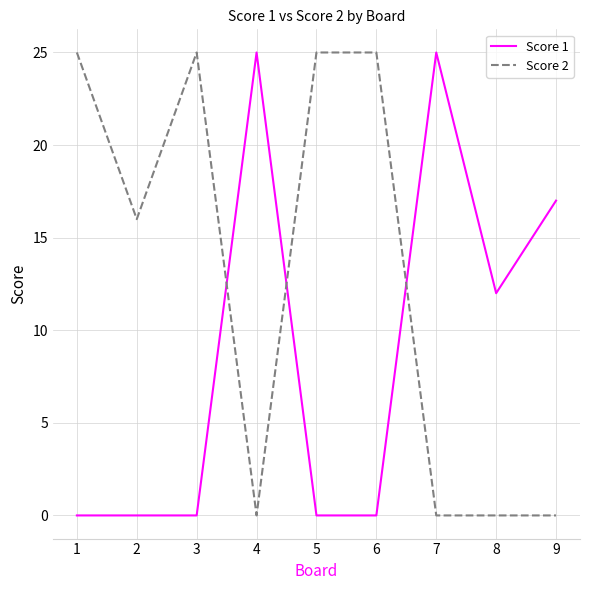

What is the difference between the highest and lowest values at 4?

25